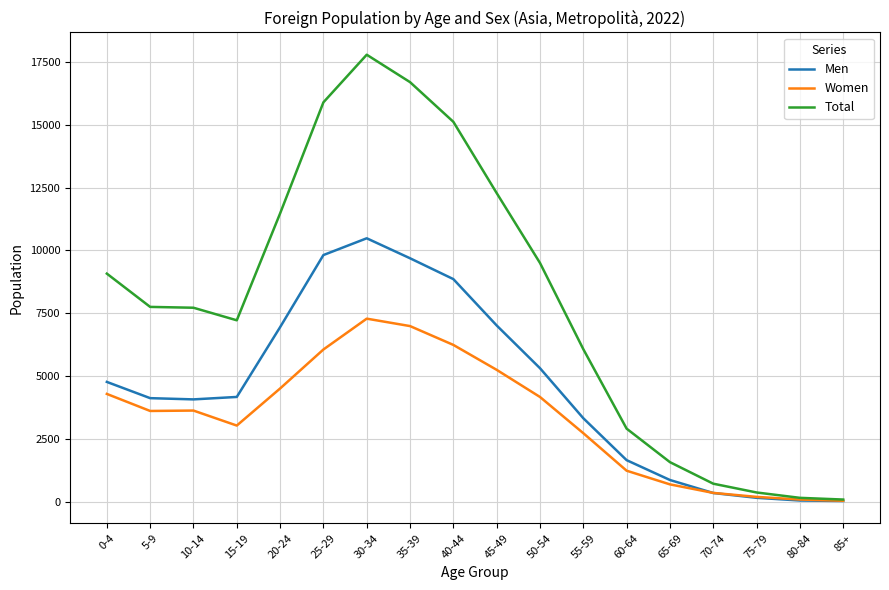

Rank the series by their average value, from lowest to highest.

Women, Men, Total